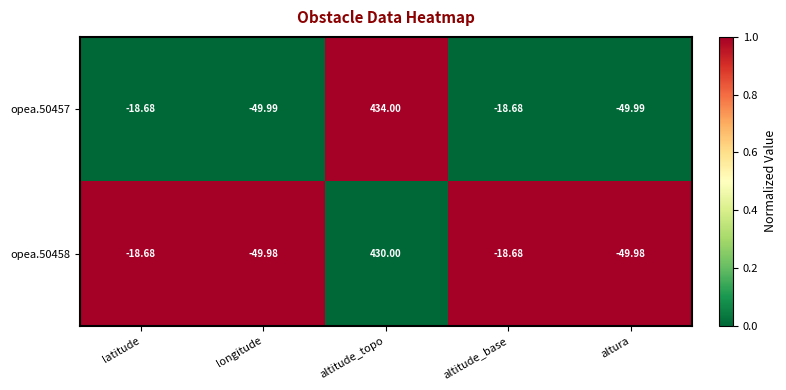

At which category is the sum across all series the highest?

altitude_topo